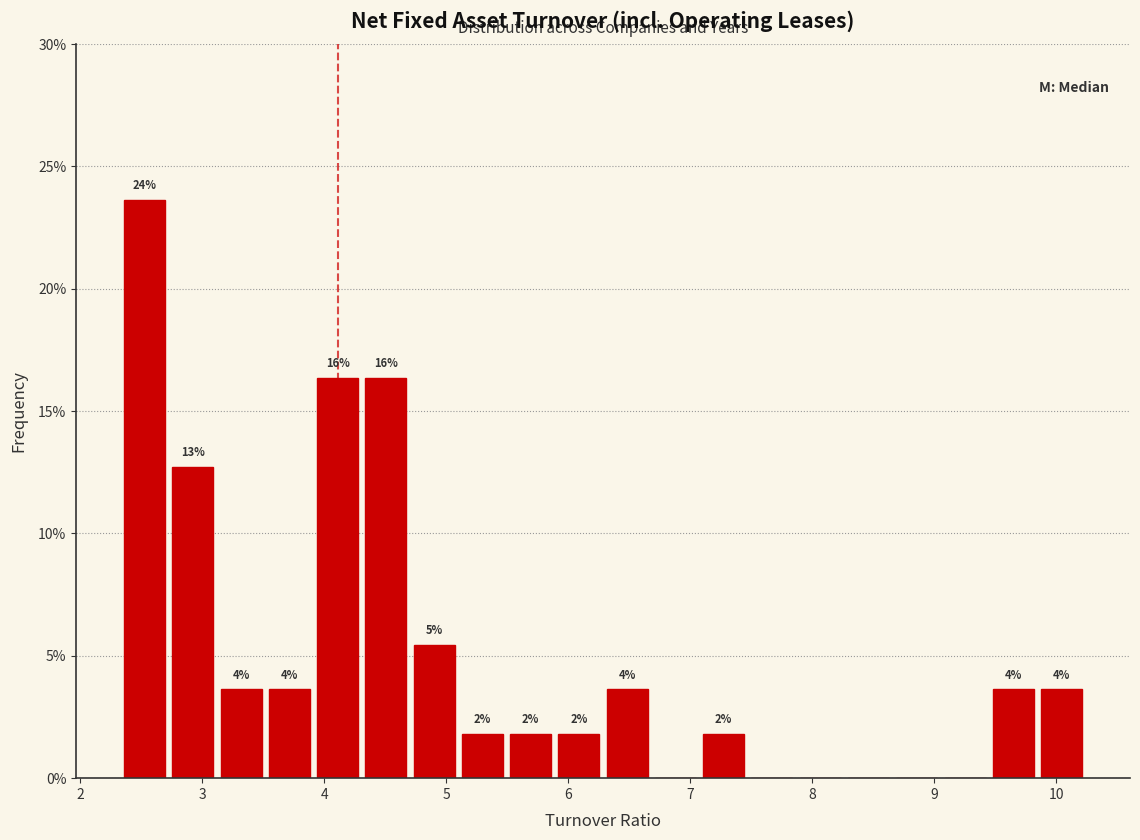

Around what value on the x-axis is the tallest bar? Give the approximate position of its centre, as read against the axis.

2.5